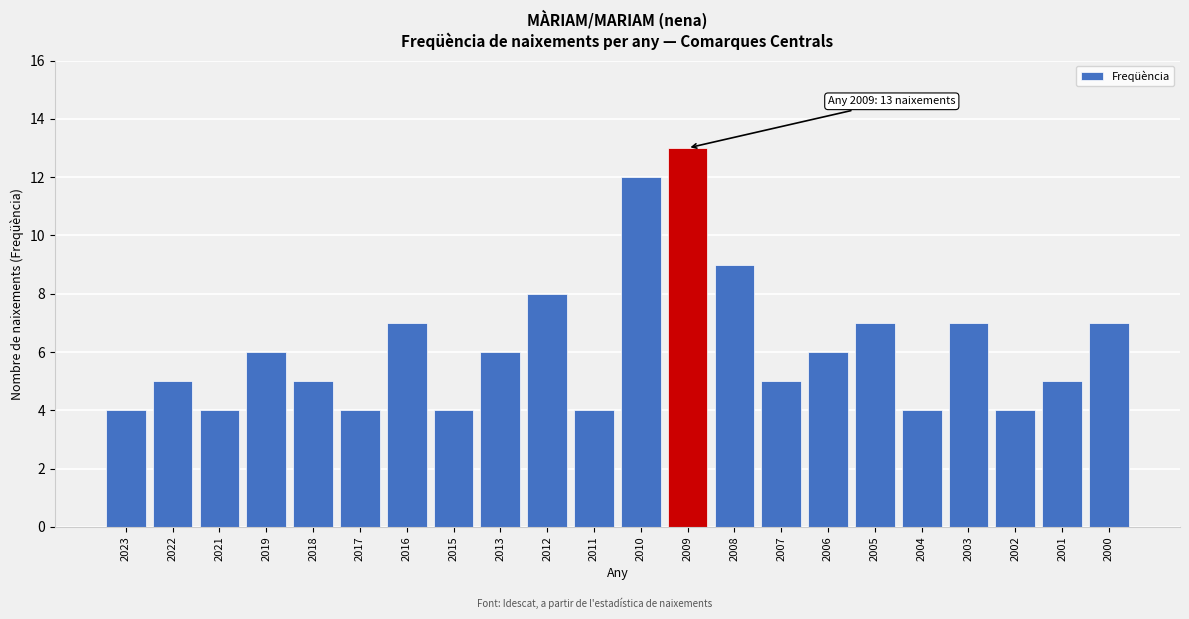

Reading left to right, list all the values displayed in this chart.

2023=4	2022=5	2021=4	2019=6	2018=5	2017=4	2016=7	2015=4	2013=6	2012=8	2011=4	2010=12	2009=13	2008=9	2007=5	2006=6	2005=7	2004=4	2003=7	2002=4	2001=5	2000=7